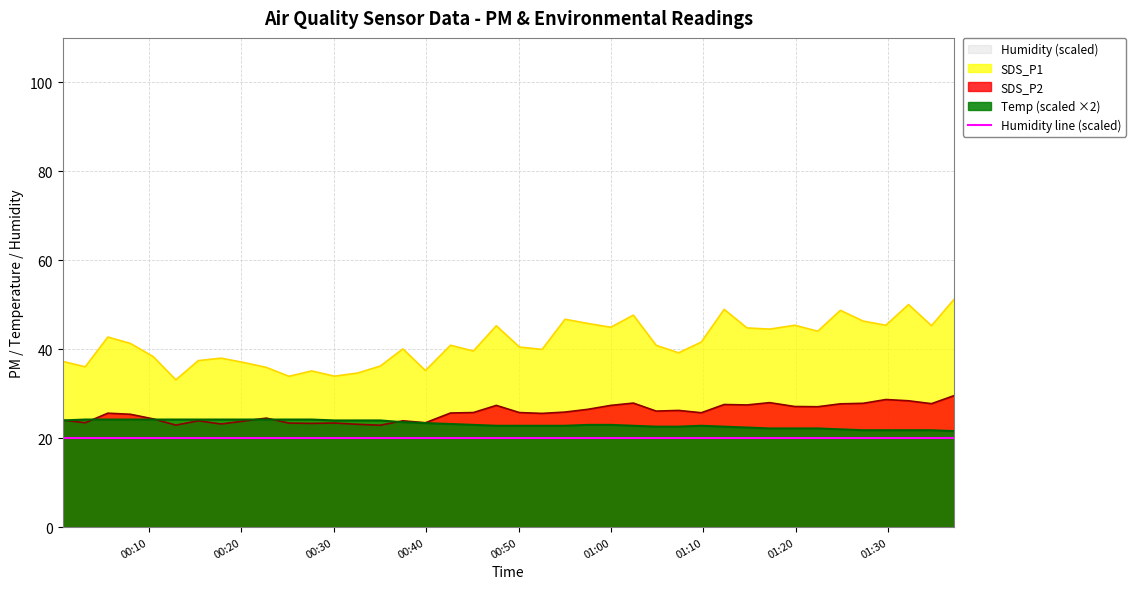

Rank the series by their maximum value, from highest to lowest.

SDS_P1, SDS_P2, Temp (scaled ×2), Humidity line (scaled)